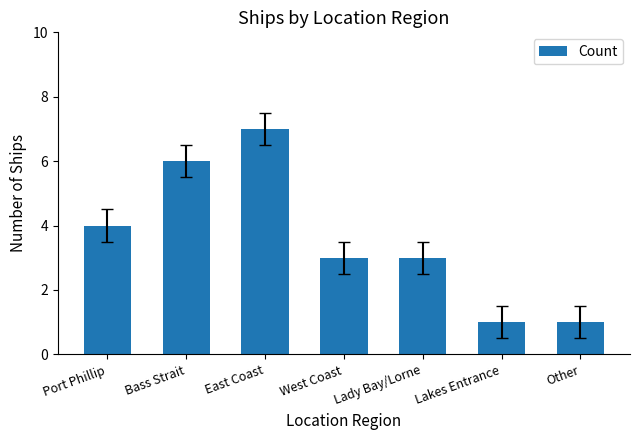

What is the greatest value displayed?

7